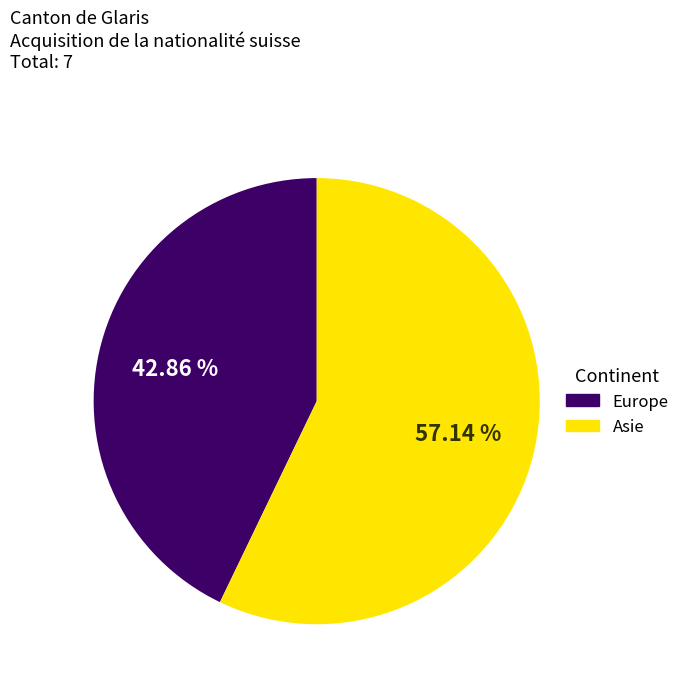

Count the number of slices in the pie.

2